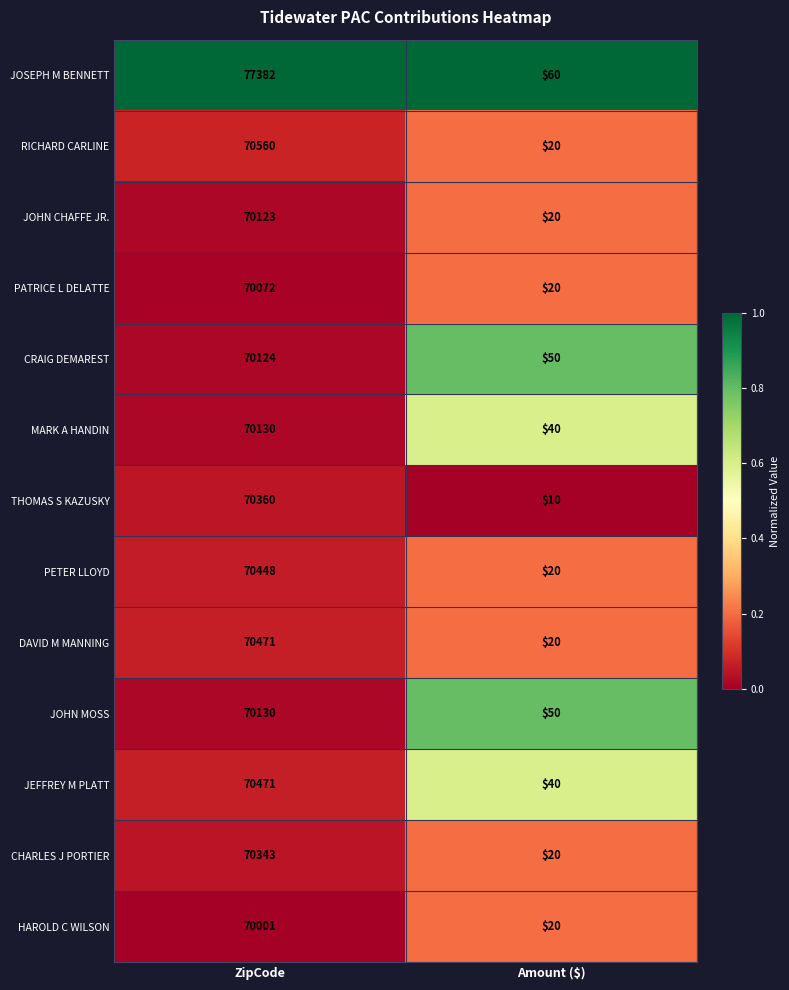

Reading left to right, extract all data points from this chart.

JOSEPH M BENNETT: 77382	60
RICHARD CARLINE: 70560	20
JOHN CHAFFE JR.: 70123	20
PATRICE L DELATTE: 70072	20
CRAIG DEMAREST: 70124	50
MARK A HANDIN: 70130	40
THOMAS S KAZUSKY: 70360	10
PETER LLOYD: 70448	20
DAVID M MANNING: 70471	20
JOHN MOSS: 70130	50
JEFFREY M PLATT: 70471	40
CHARLES J PORTIER: 70343	20
HAROLD C WILSON: 70001	20